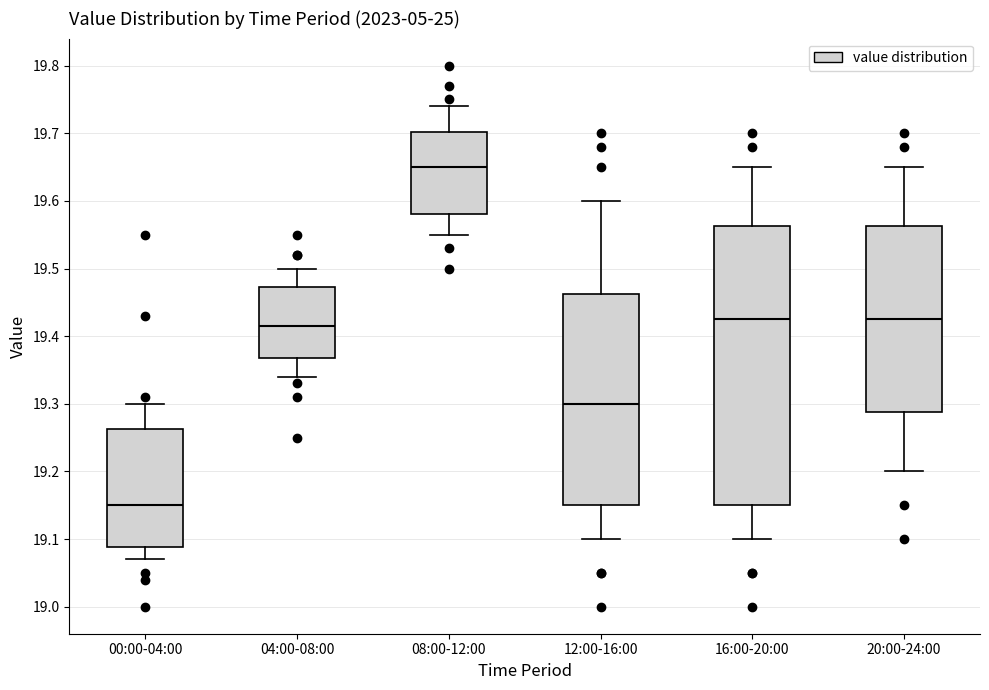

Where does the median line of the box for 04:00-08:00 sit on the y-axis? The values are not printed on the chart, so give them approximately, as read against the axis.

19.42